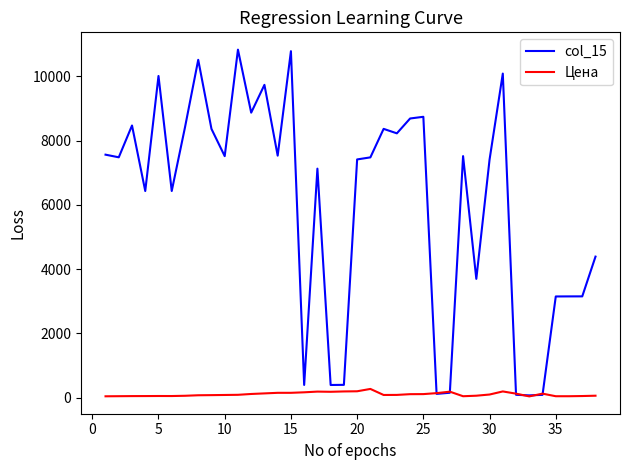

Which series has the largest total across all categories?

col_15